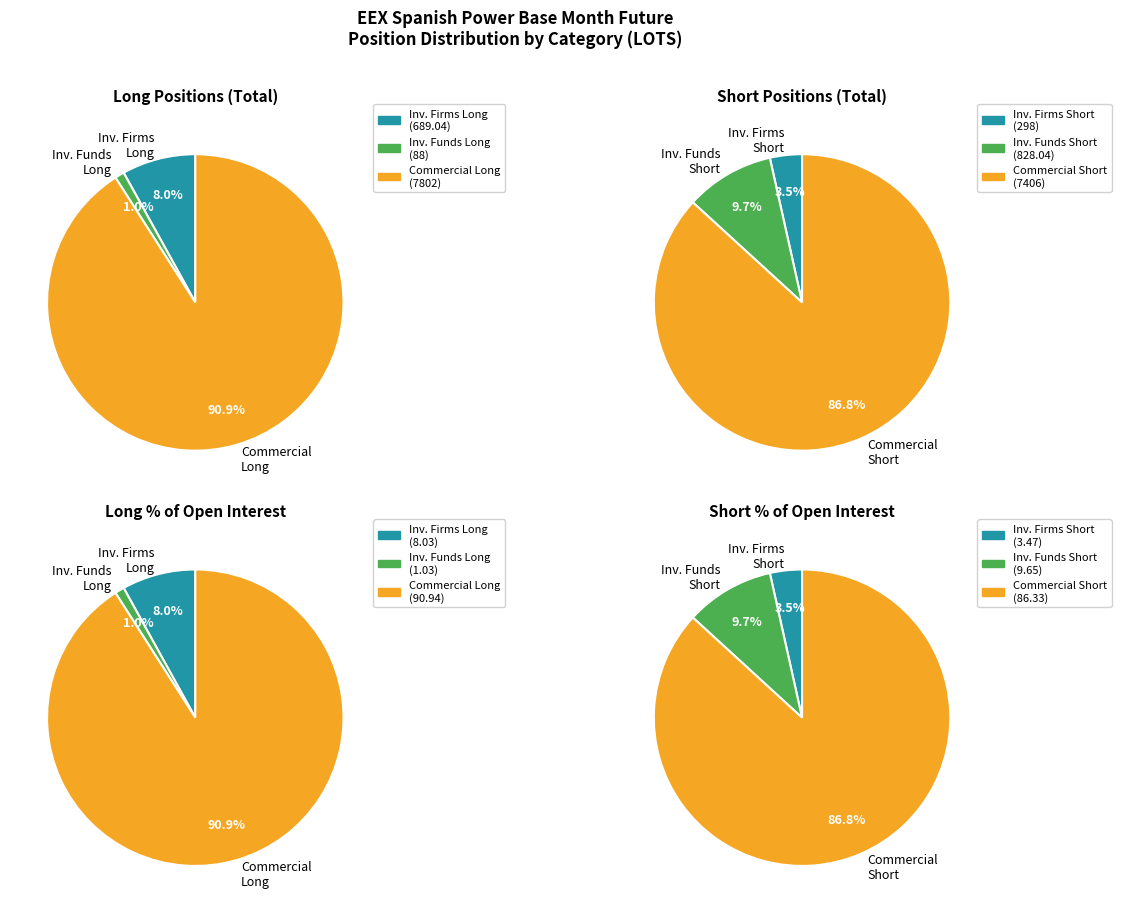

Which has a higher value, Investment Funds Long or Commercial Undertakings Short?

Commercial Undertakings Short